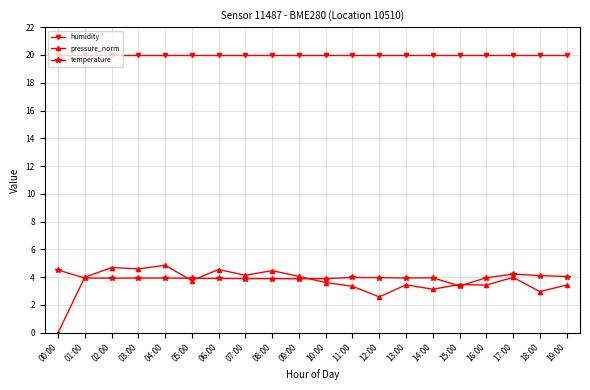

What is the total value across all series at 01:00?

27.9